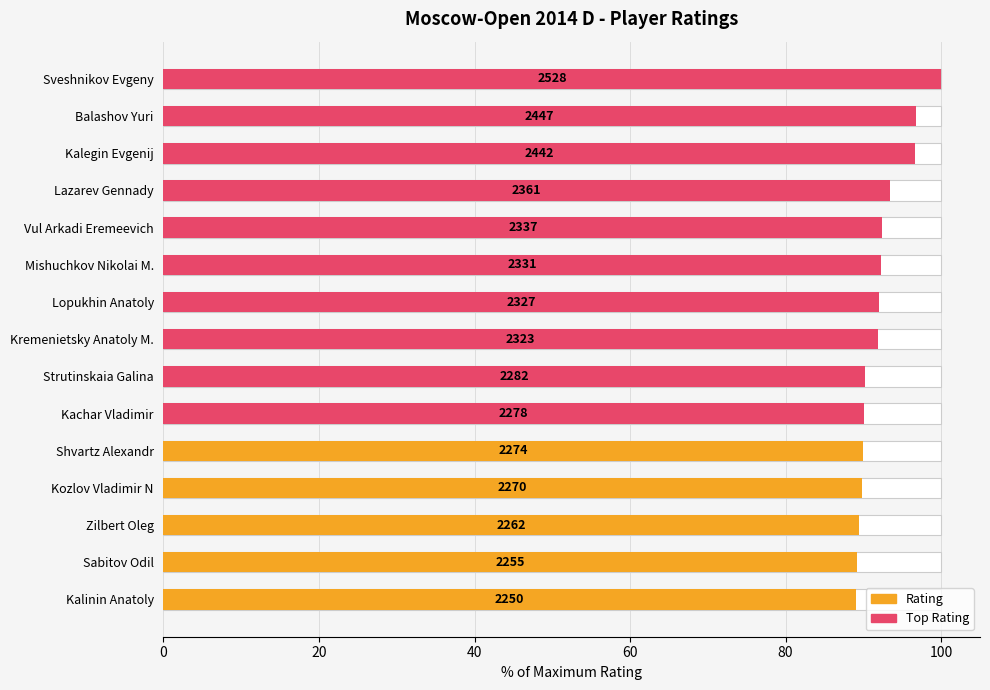

What is the difference between the values at Kalinin Anatoly and Mishuchkov Nikolai M.?

3.2